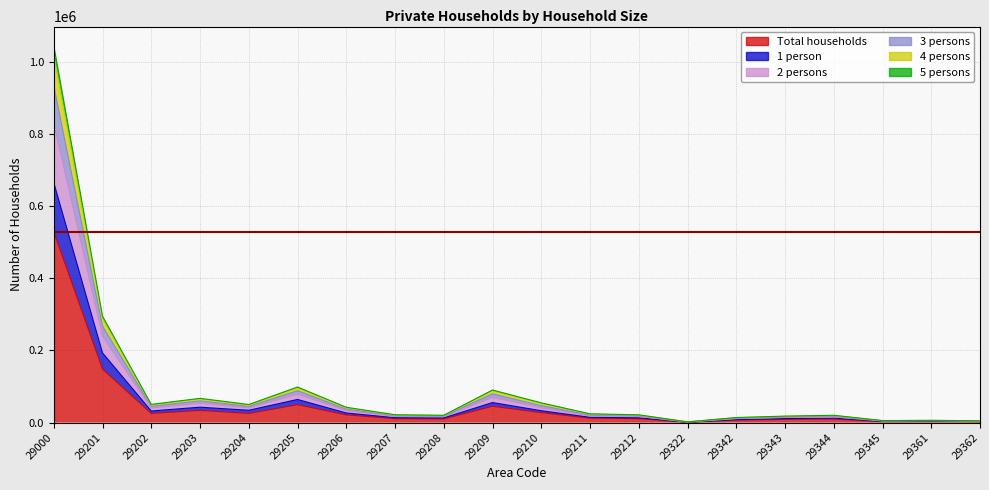

Is it true that 3 persons equals 21815 at 29207?

True